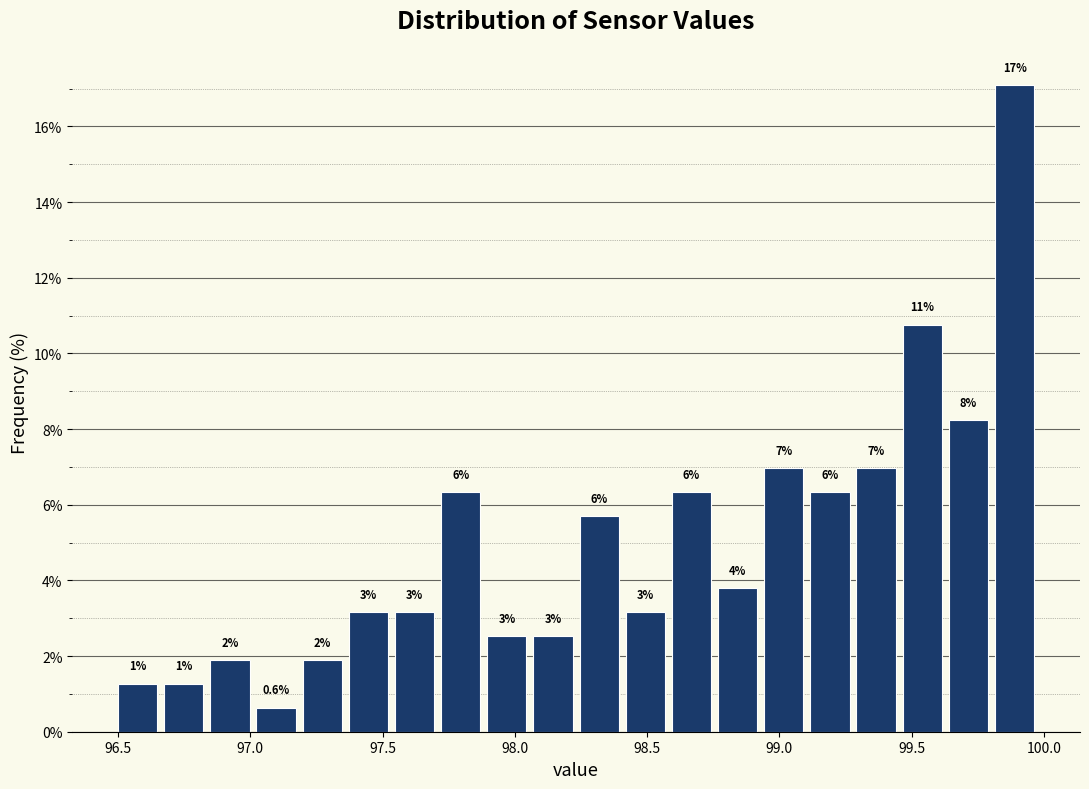

Around what value on the x-axis is the tallest bar? Give the approximate position of its centre, as read against the axis.

99.90